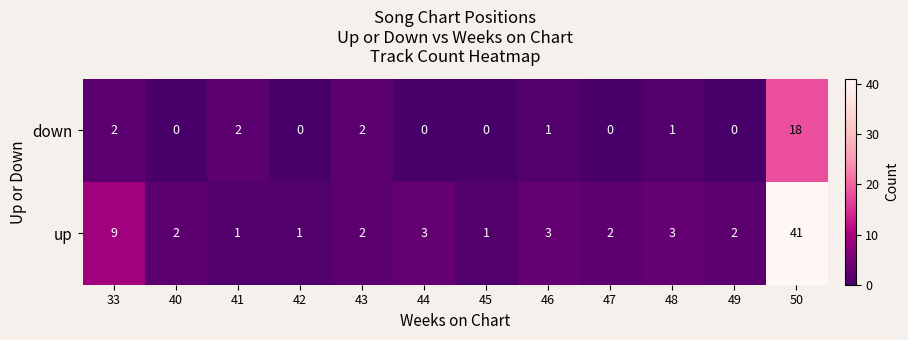

At which category does the chart reach its peak across all series?

50